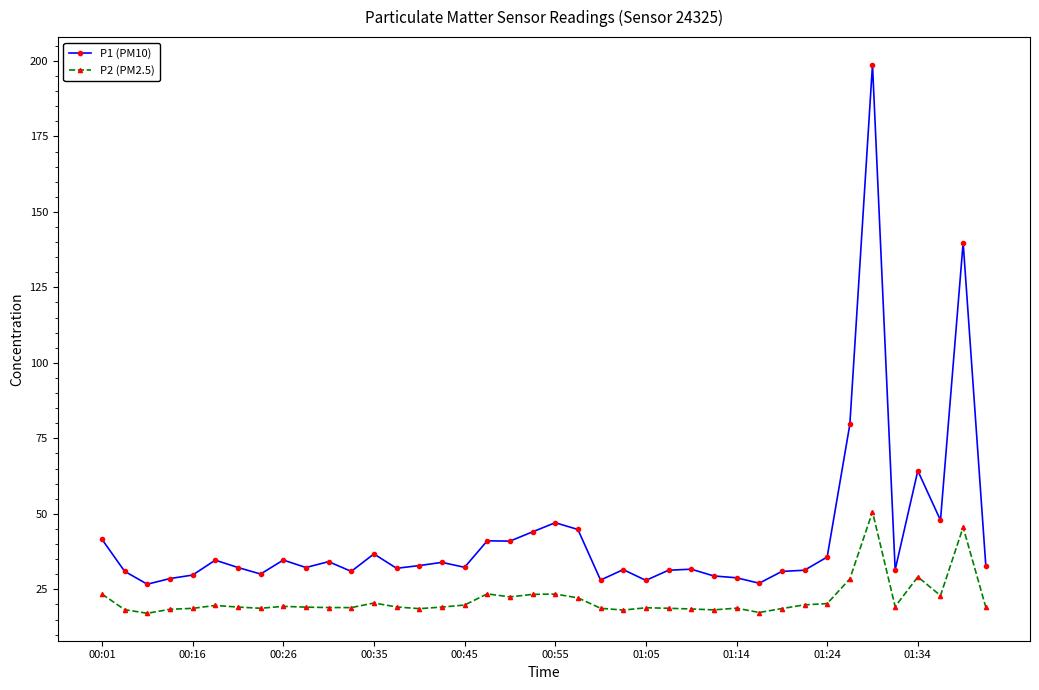

True or false: P1 (PM10) has more than 0 interior local peaks.

True